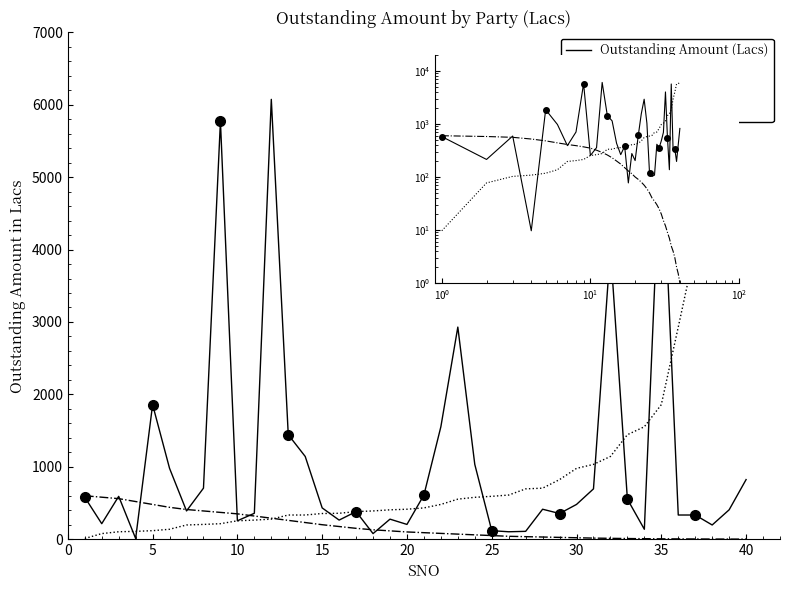

What is the average value of the Outstanding Amount (Lacs) series?

1072.0